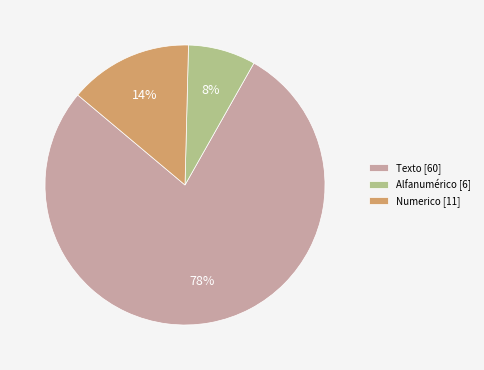

Is there any slice that represents more than half of the pie?

Yes